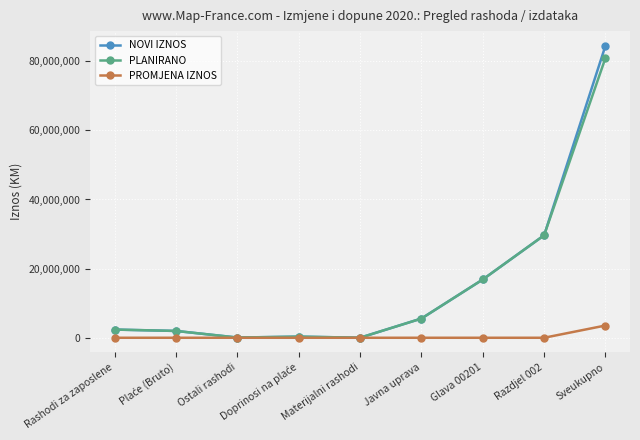

What is the maximum value for NOVI IZNOS?

84474428